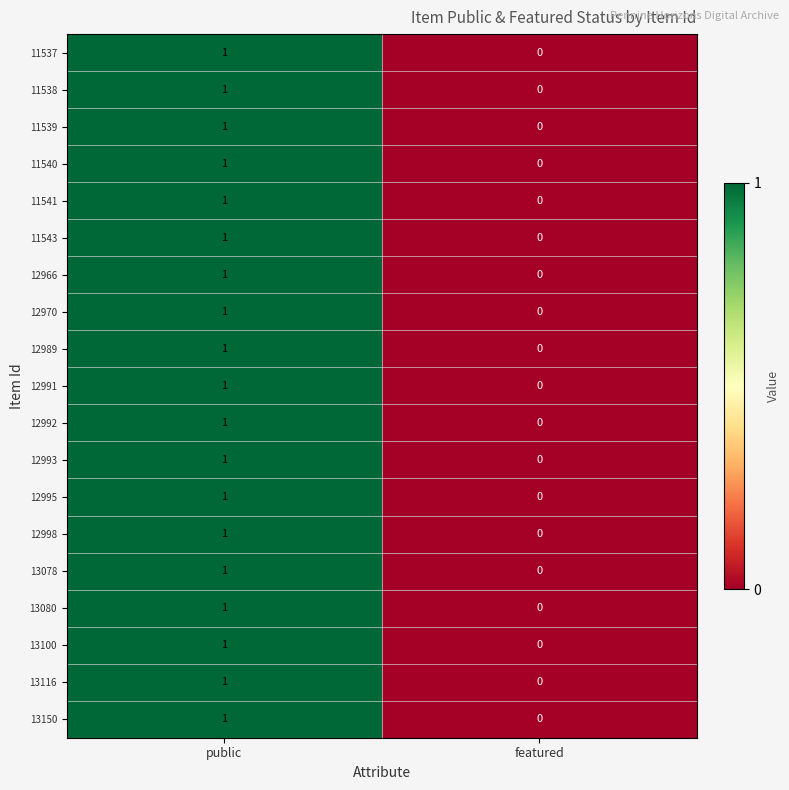

Rank the categories by 13078 value from lowest to highest.

featured, public